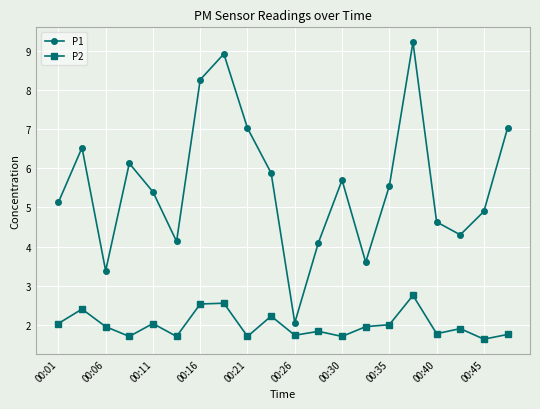

Which series has the largest total across all categories?

P1